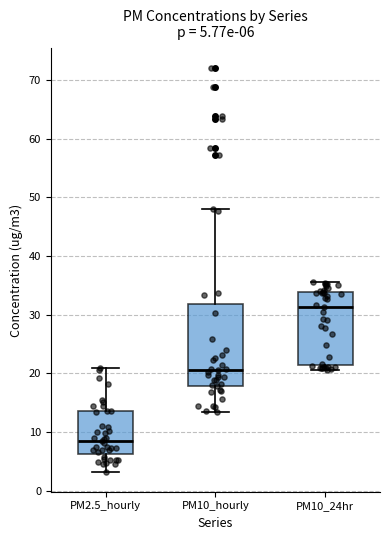

Which box has the lowest median line?

PM2.5_hourly